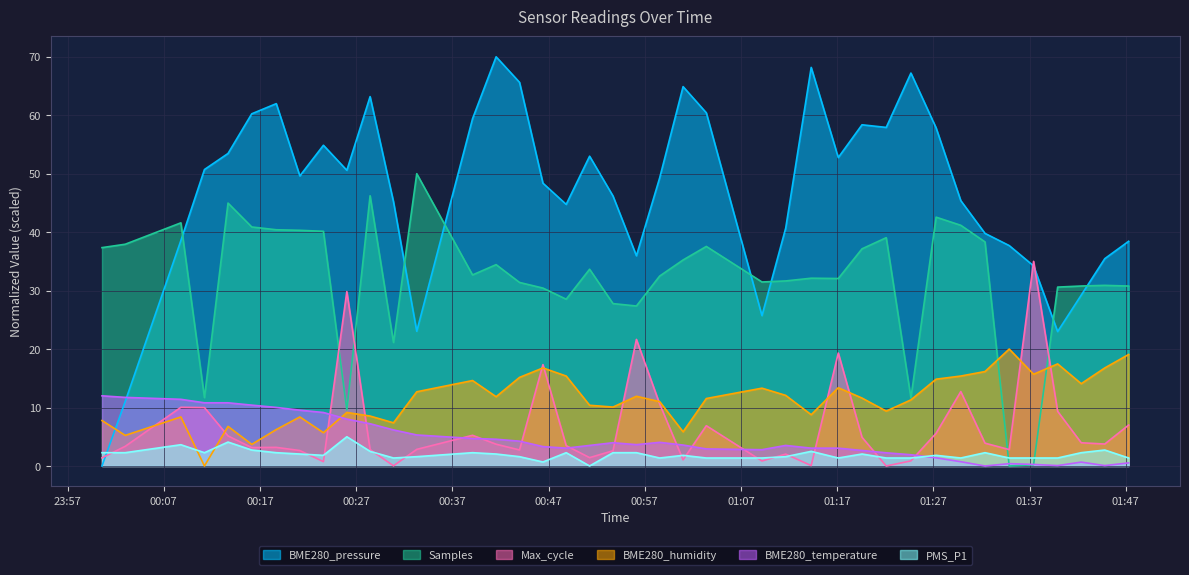

Which series has the largest range (max minus min)?

BME280_pressure